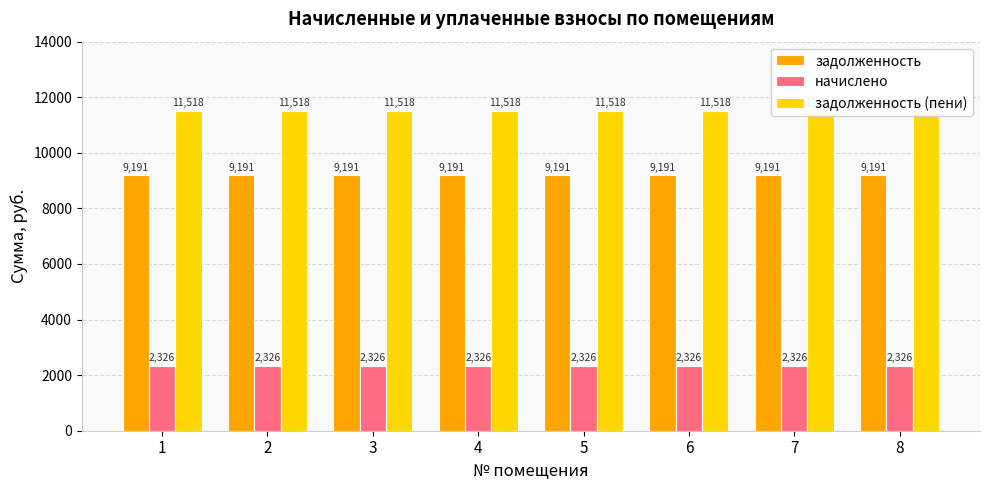

List the series in order of their overall mean, lowest first.

начислено, задолженность, задолженность (пени)